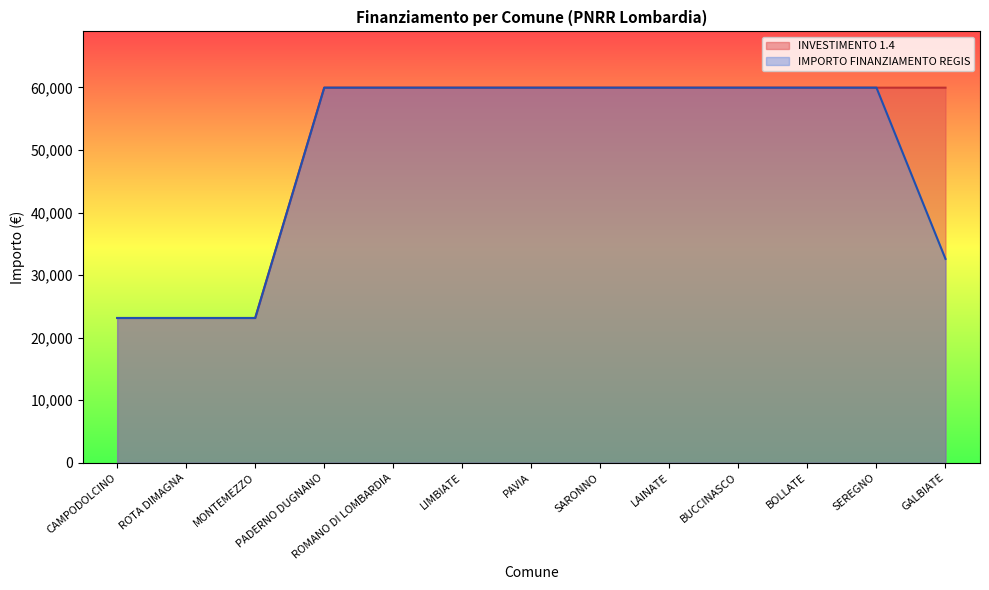

At PADERNO DUGNANO, list the series in order from smallest to largest.

INVESTIMENTO 1.4, IMPORTO FINANZIAMENTO REGIS